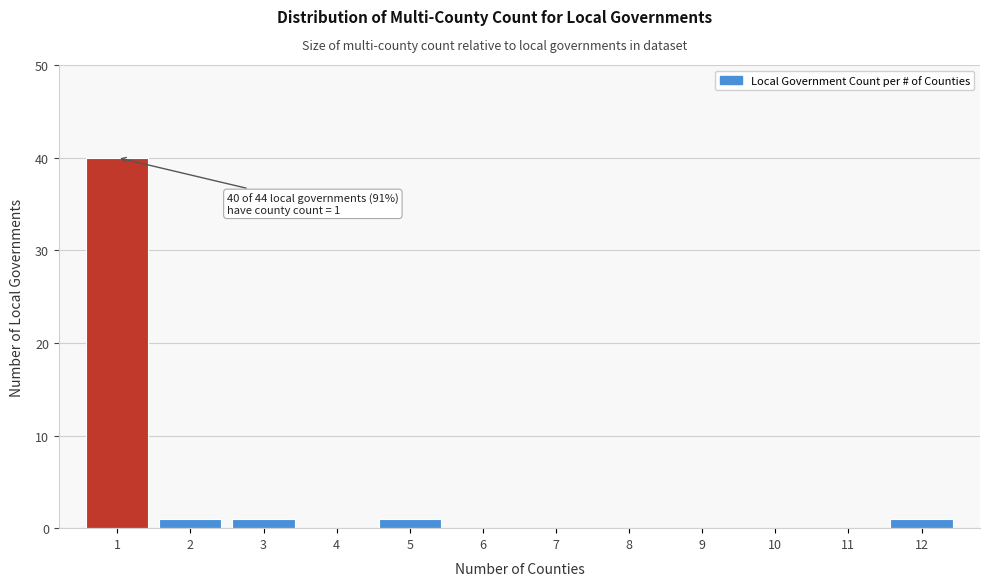

Reading left to right, extract all data points from this chart.

1=40	2=1	3=1	4=0	5=1	6=0	7=0	8=0	9=0	10=0	11=0	12=1